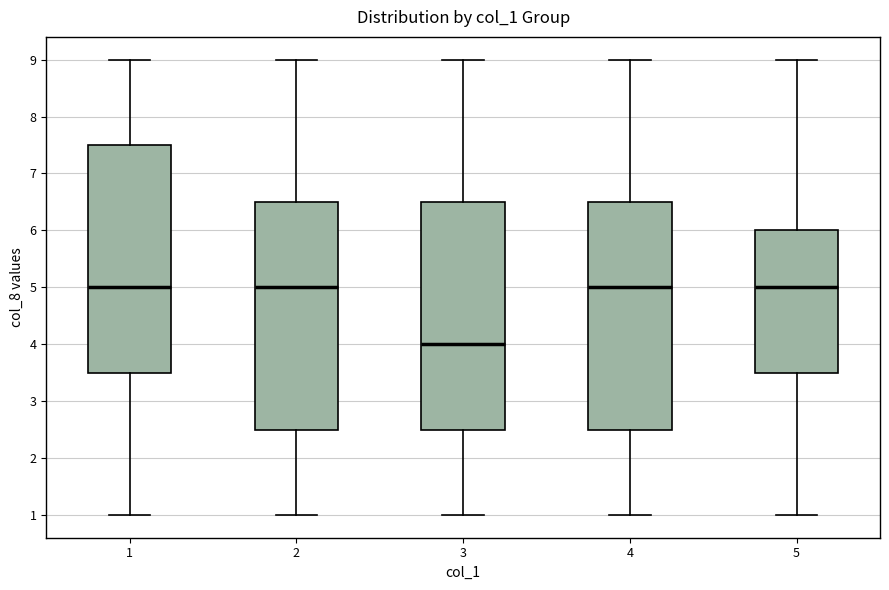

Reading left to right, transcribe this box plot: for each box, give where its median line is, the range the box spans, and where its two whiskers end, as read against the y-axis. The values are not printed on the chart, so give them approximately, as read against the axis.

1: median 5.0, box 3.5 to 7.5, whiskers 1.0 to 9.0
2: median 5.0, box 2.5 to 6.5, whiskers 1.0 to 9.0
3: median 4.0, box 2.5 to 6.5, whiskers 1.0 to 9.0
4: median 5.0, box 2.5 to 6.5, whiskers 1.0 to 9.0
5: median 5.0, box 3.5 to 6.0, whiskers 1.0 to 9.0